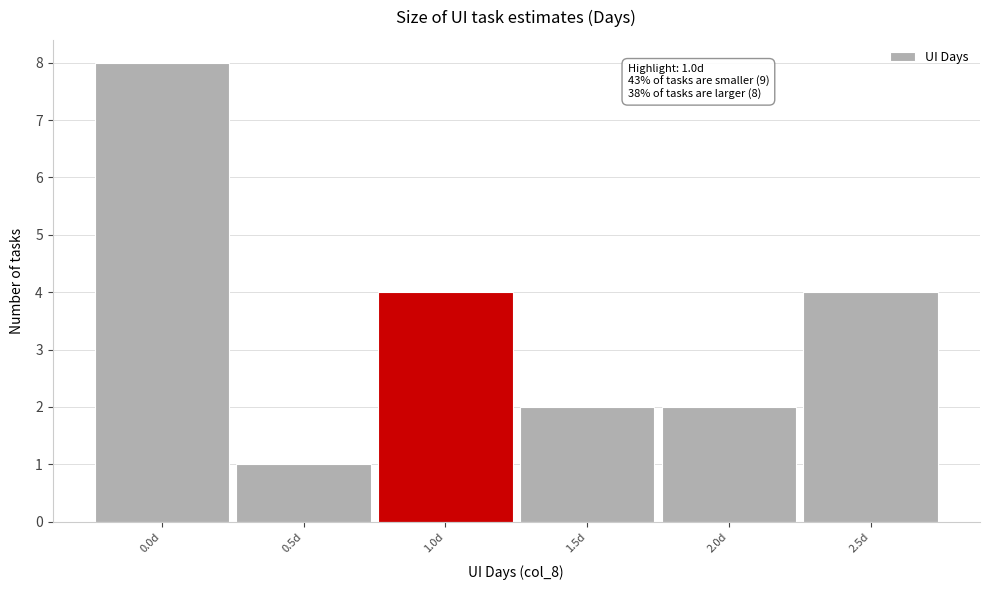

Reading left to right, extract all data points from this chart.

0.0d=8	0.5d=1	1.0d=4	1.5d=2	2.0d=2	2.5d=4